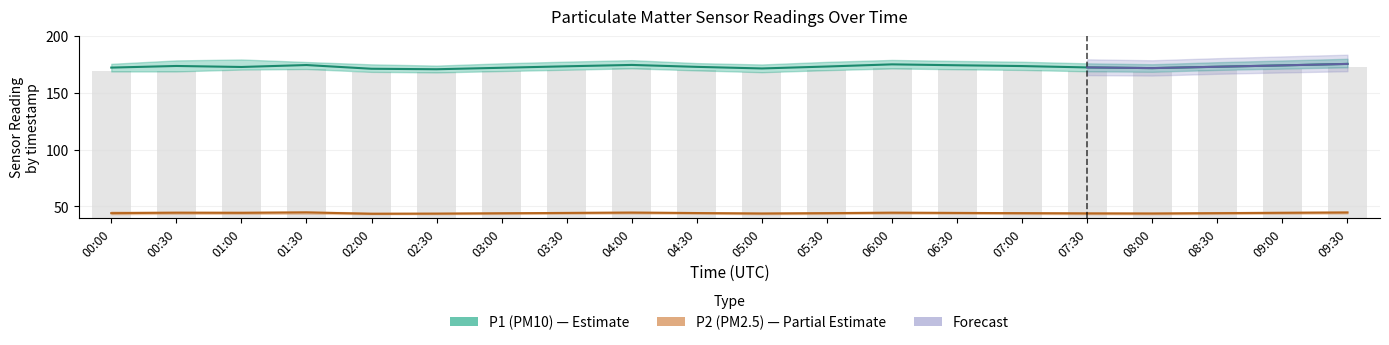

Which category has the lowest value across all series?

02:00